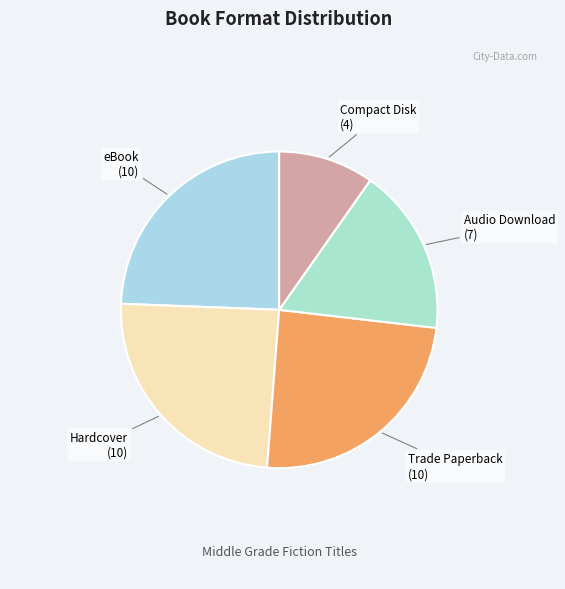

Is it true that Compact Disk is 10% of the pie?

True